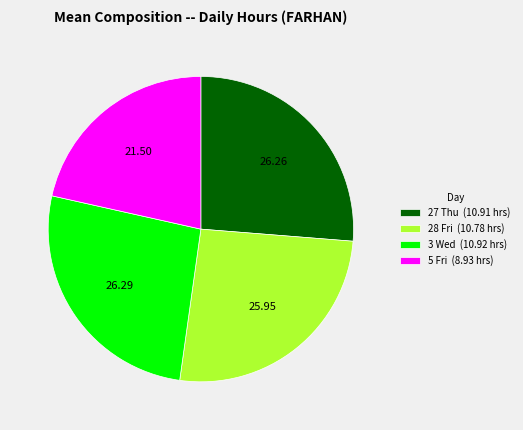

What is the ratio of the value at 3 Wed (10.92 hrs) to the value at 5 Fri (8.93 hrs)?

1.2